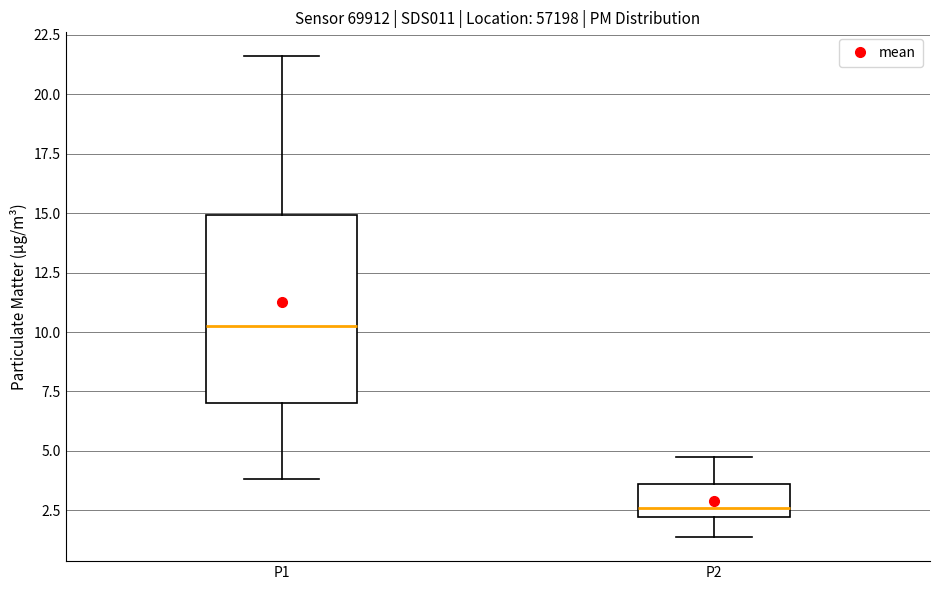

Reading left to right, transcribe this box plot: for each box, give where its median line is, the range the box spans, and where its two whiskers end, as read against the y-axis. The values are not printed on the chart, so give them approximately, as read against the axis.

P1: median 10.5, box 7.0 to 15.0, whiskers 4.0 to 21.5
P2: median 2.5, box 2.0 to 3.5, whiskers 1.5 to 4.5